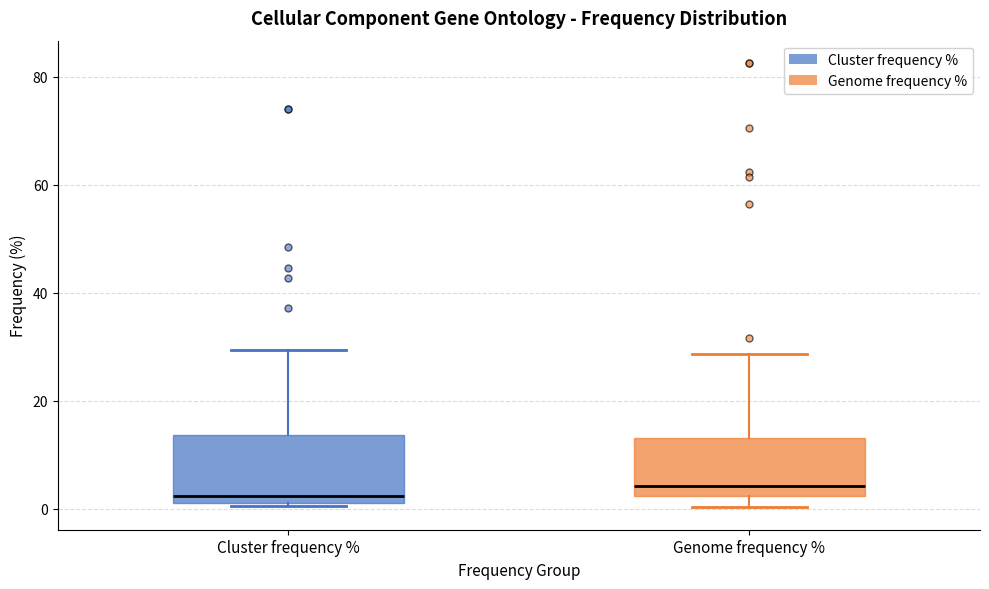

Where does the upper whisker of the box for Cluster frequency % end on the y-axis? The values are not printed on the chart, so give them approximately, as read against the axis.

30